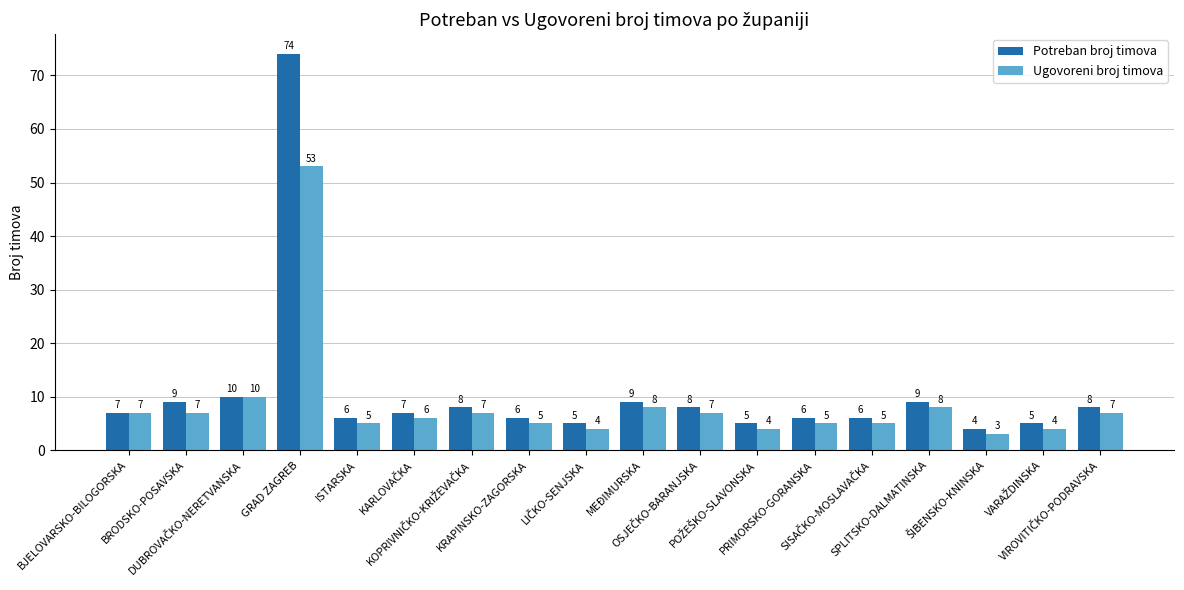

At which label does Ugovoreni broj timova reach its peak?

GRAD ZAGREB